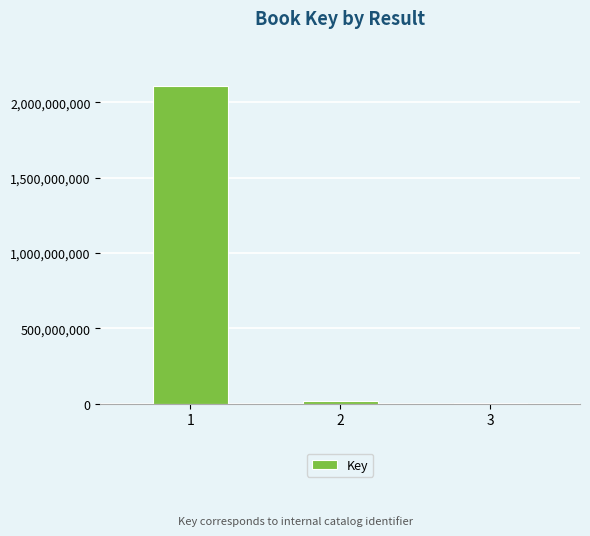

At which label does the data first exceed 20183221?

1